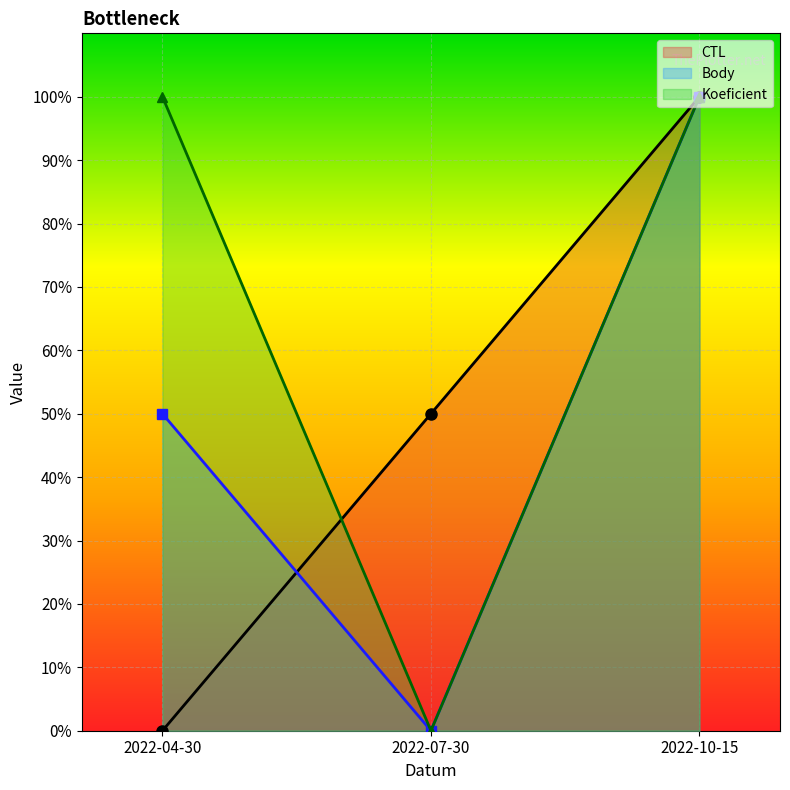

What is the difference between the highest and lowest values at 2022-07-30?

0.5